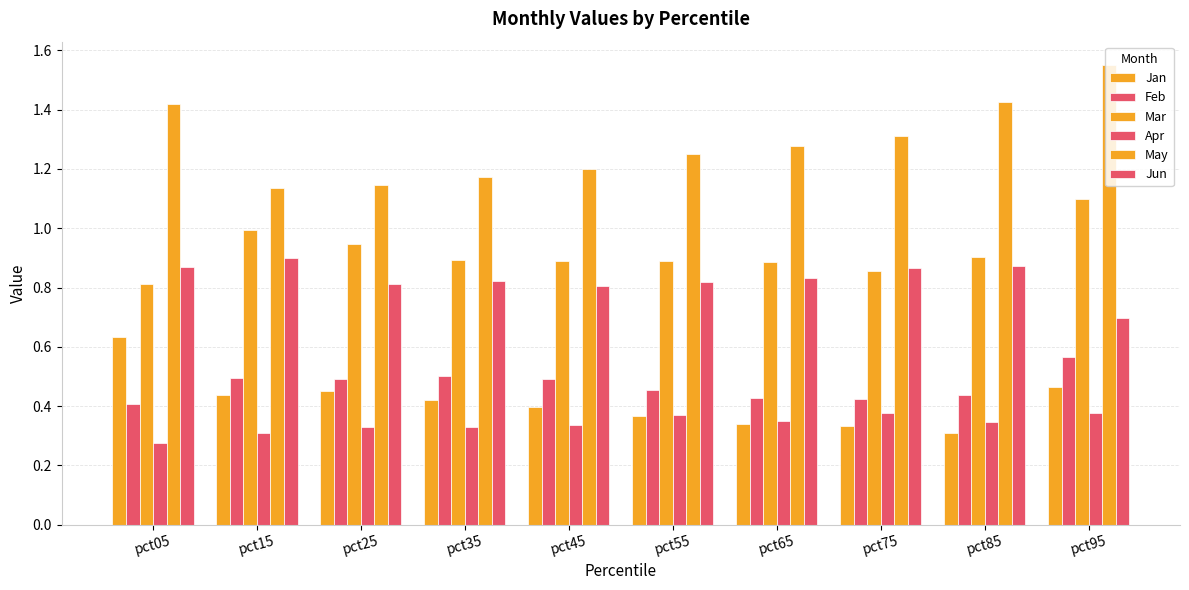

Does the chart contain stacked bars?

No